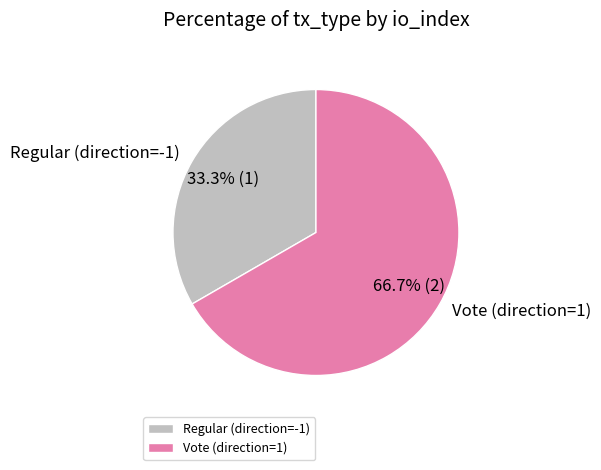

Rank the categories by value from highest to lowest.

Vote (direction=1), Regular (direction=-1)